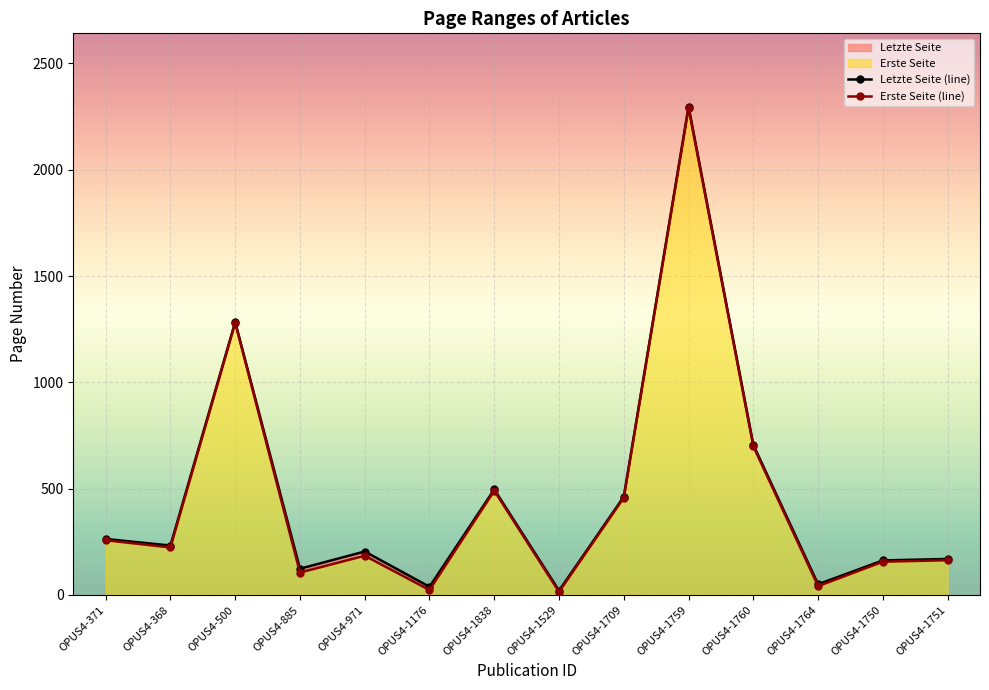

The value of Letzte Seite (line) at OPUS4-368 is 399. True or false?

False